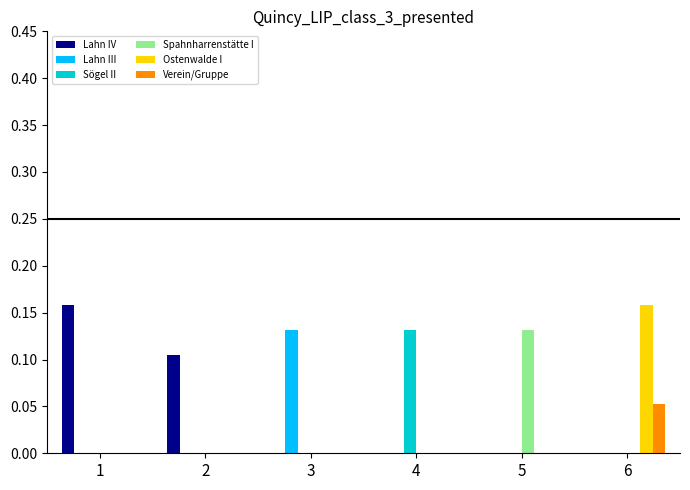

At which label does Verein/Gruppe reach its peak?

6